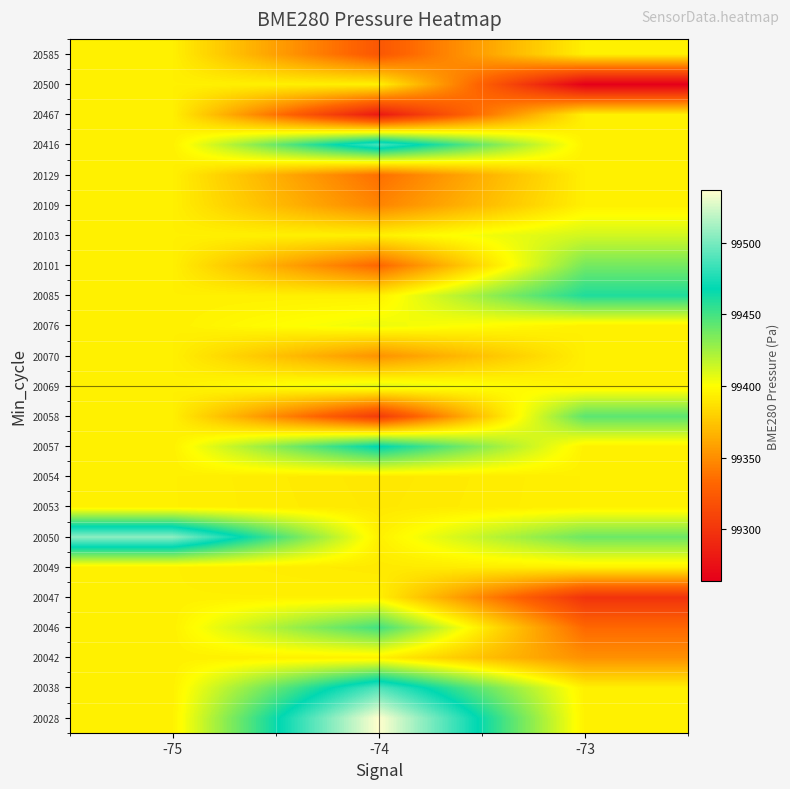

What is the smallest value displayed?

99263.9